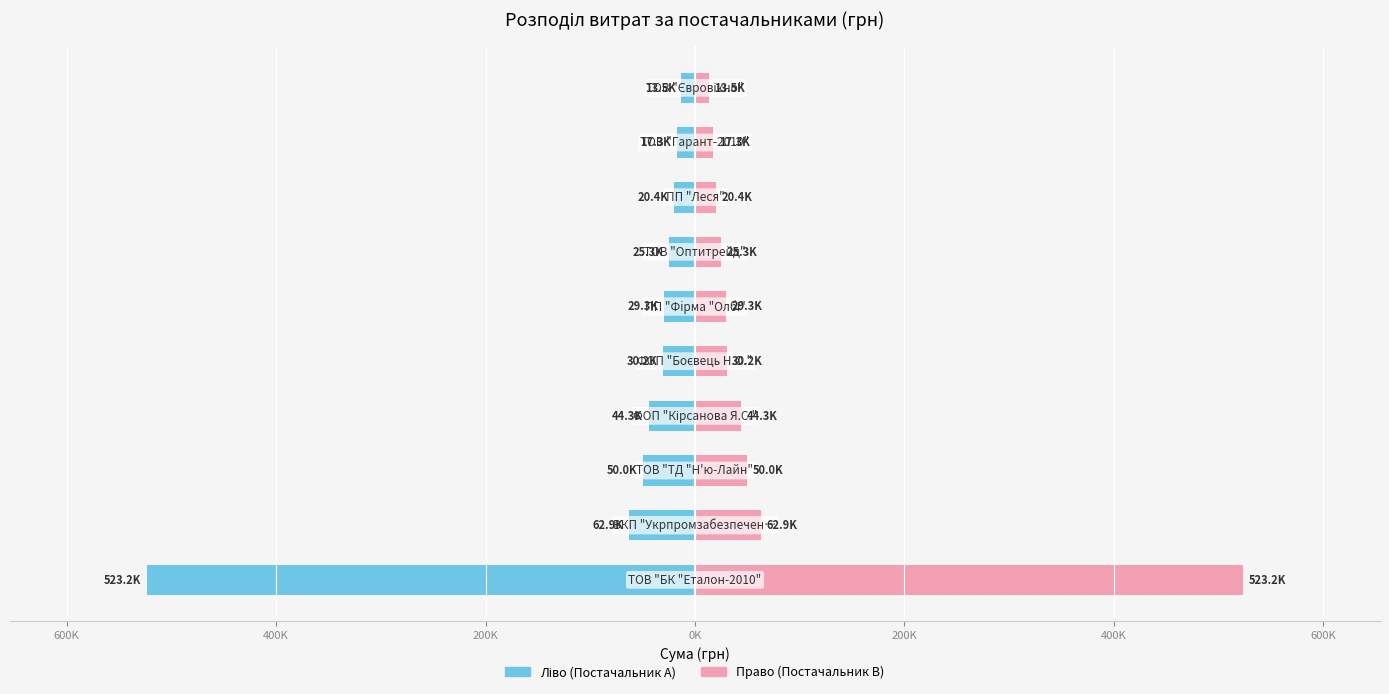

What is the minimum value for Сума (ліво)?

-523174.8